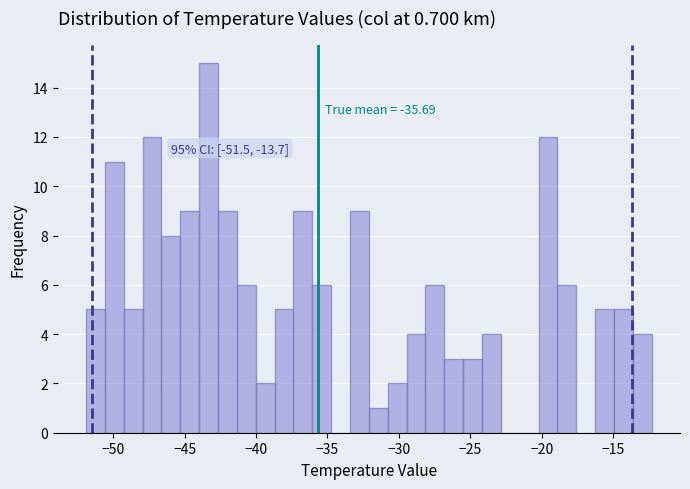

Read against the x-axis, roughly where is the centre of the tallest bar?

-43.5